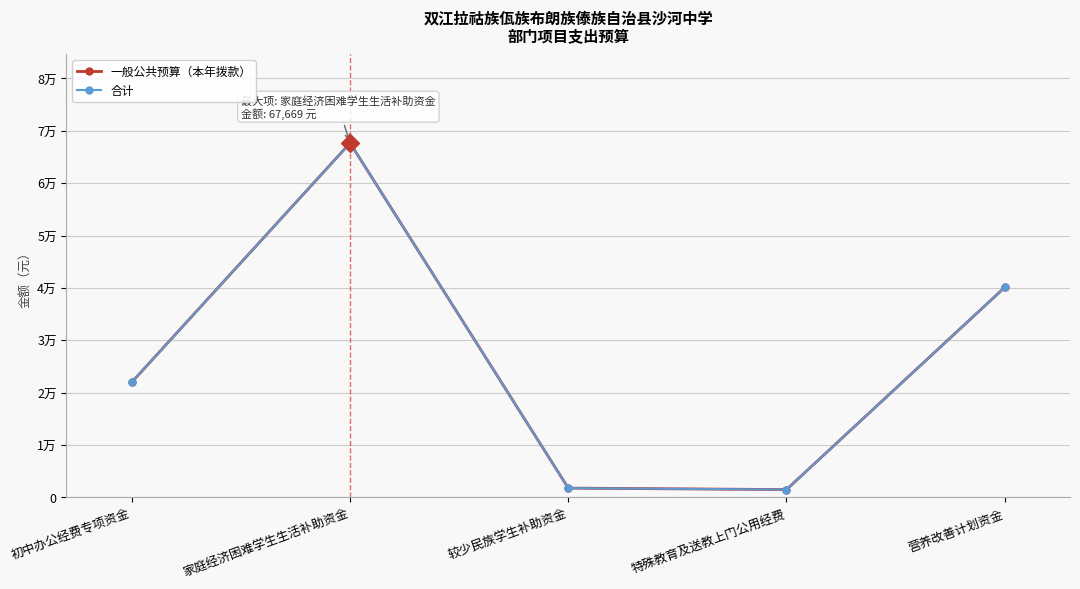

What is the value of the 一般公共预算（本年拨款） point at the 5th from the left?

40080